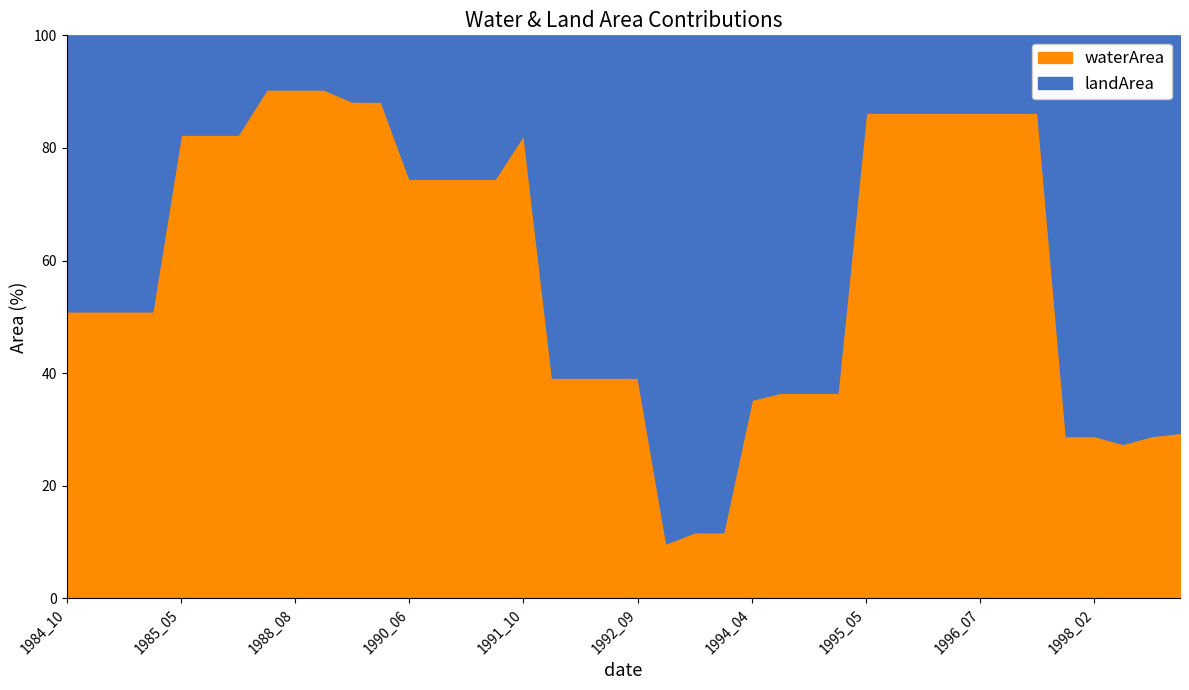

What is the difference between the maximum and minimum values in the waterArea series?

80.6